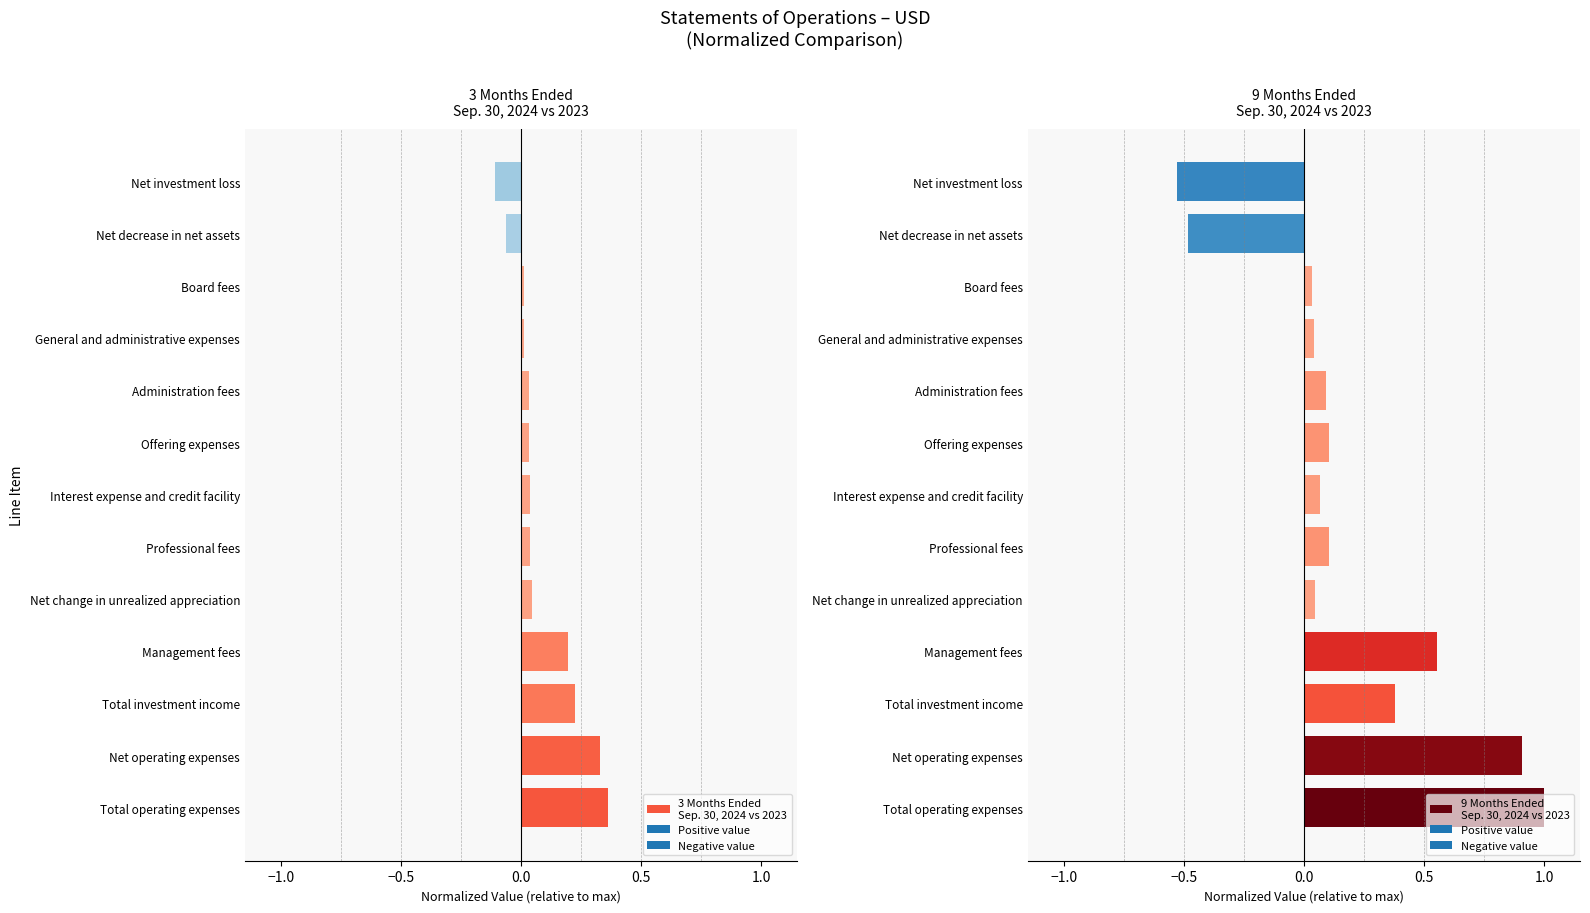

Does the chart contain stacked bars?

No